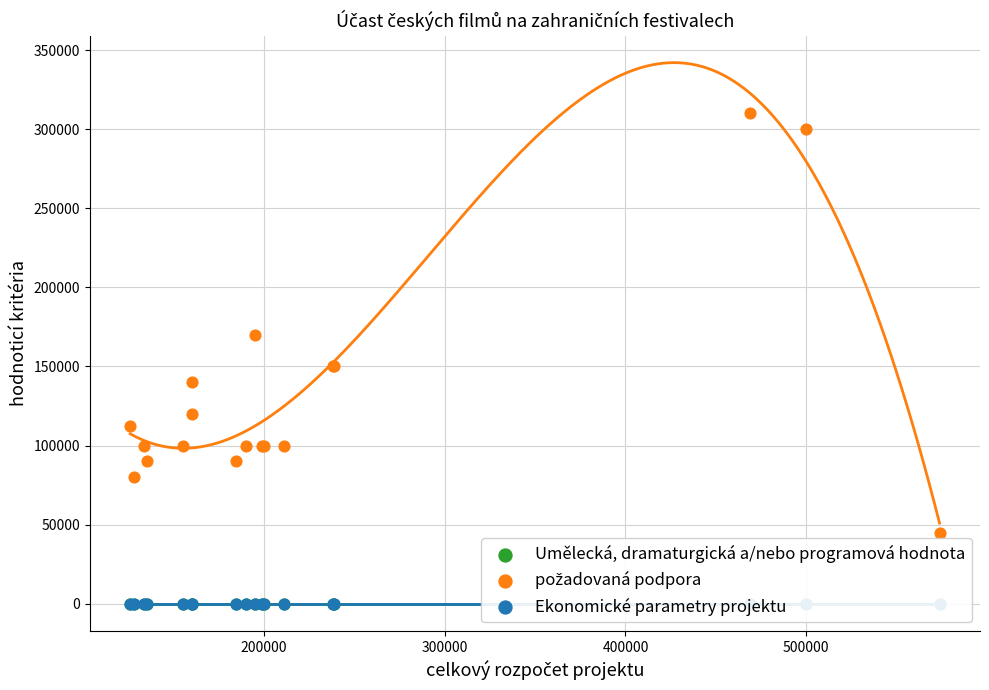

What are all the series names shown in the legend?

Umělecká, dramaturgická a/nebo programová hodnota, požadovaná podpora, Ekonomické parametry projektu